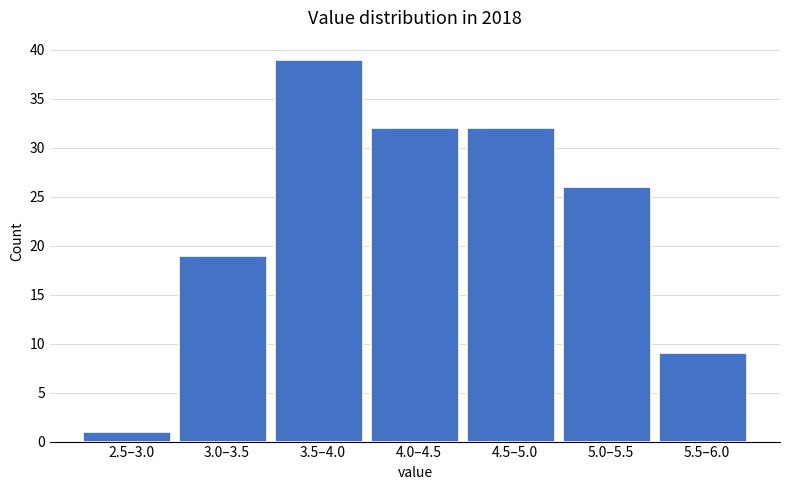

Reading left to right, what are all the values shown in this chart?

1	19	39	32	32	26	9